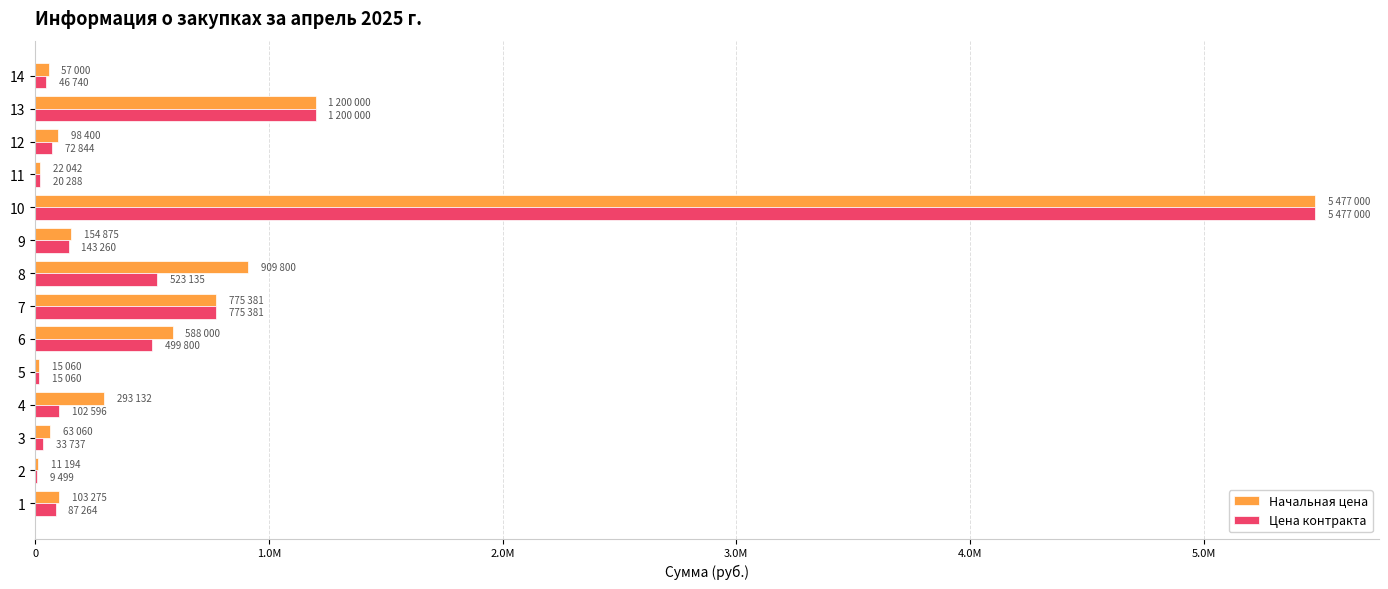

What is the maximum value for Начальная цена?

5477000.0